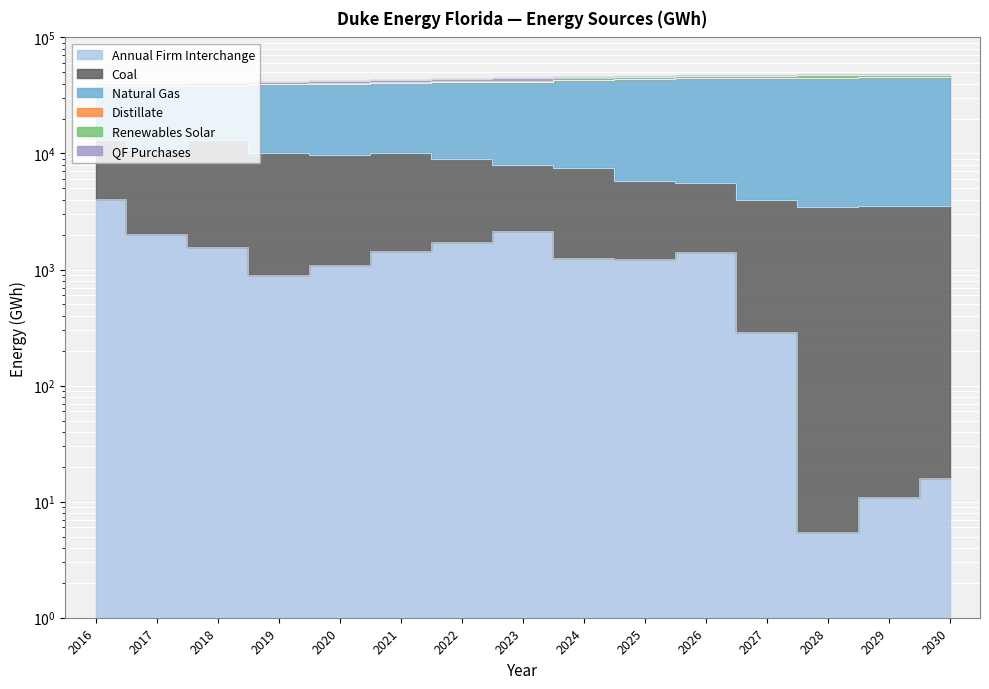

The value of Annual Firm Interchange at 2016 is 4071.6. True or false?

True